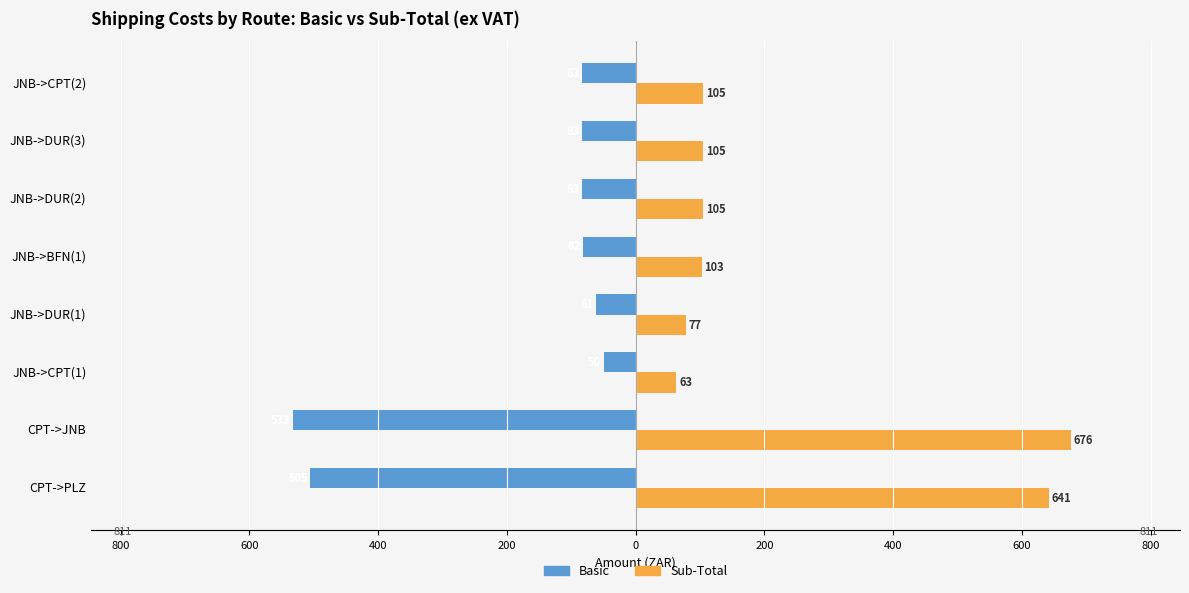

What are all the series names shown in the legend?

Basic, Sub-Total